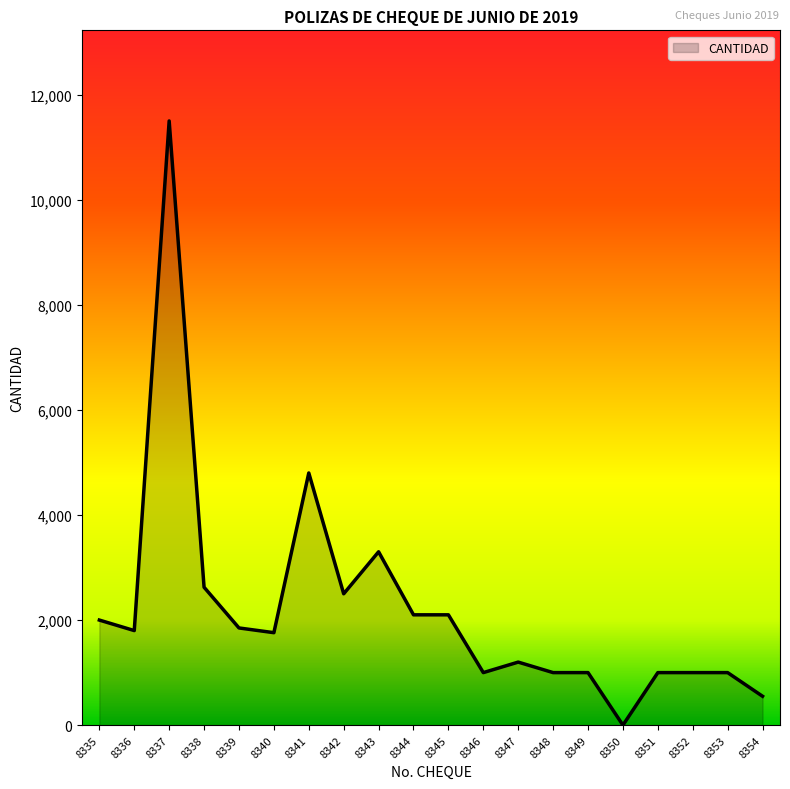

True or false: the data has more than 2 interior local peaks.

True